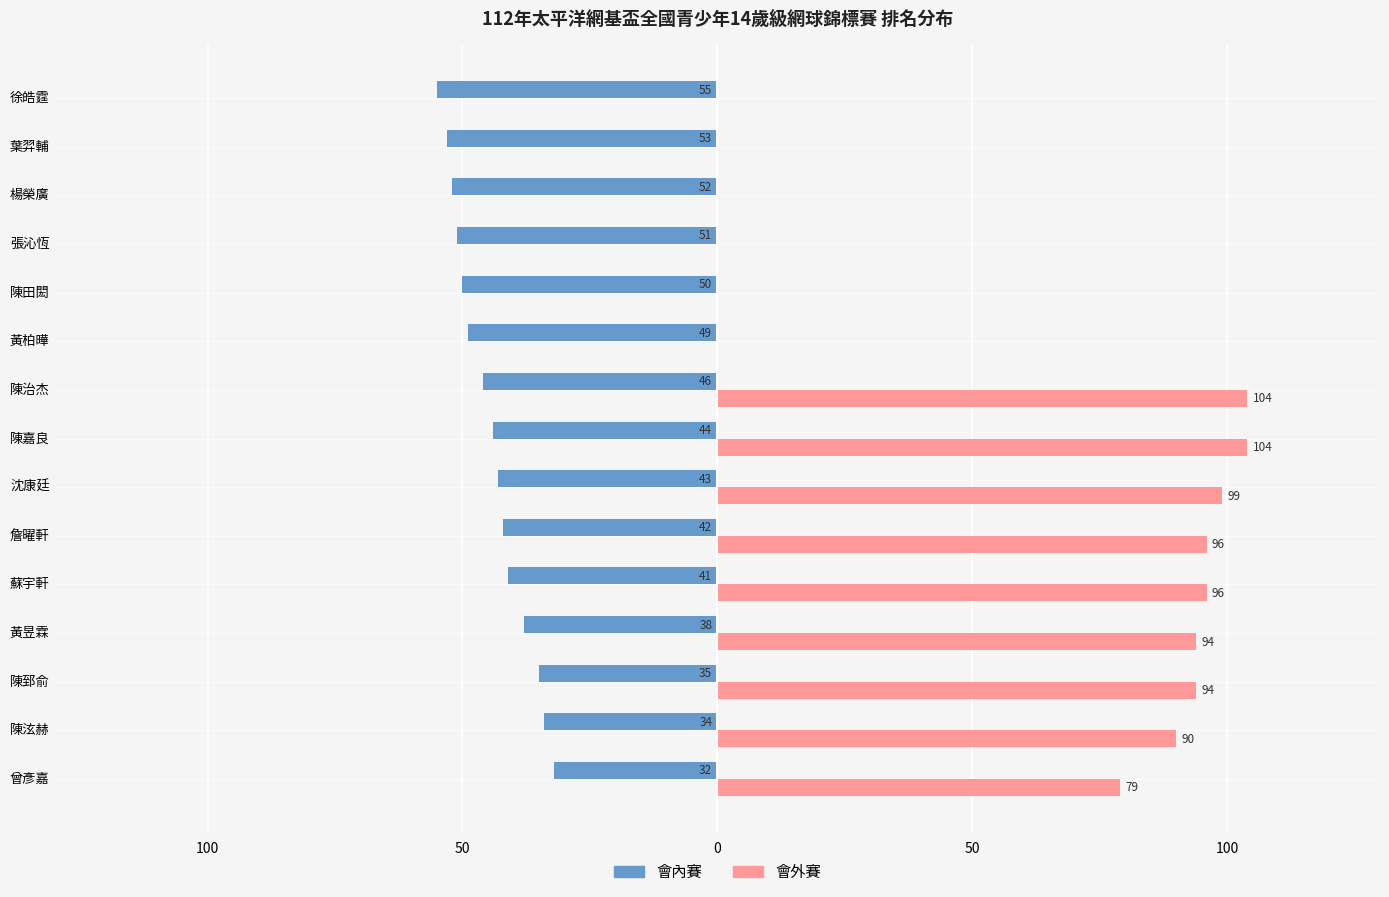

What are all the series names shown in the legend?

會內賽, 會外賽